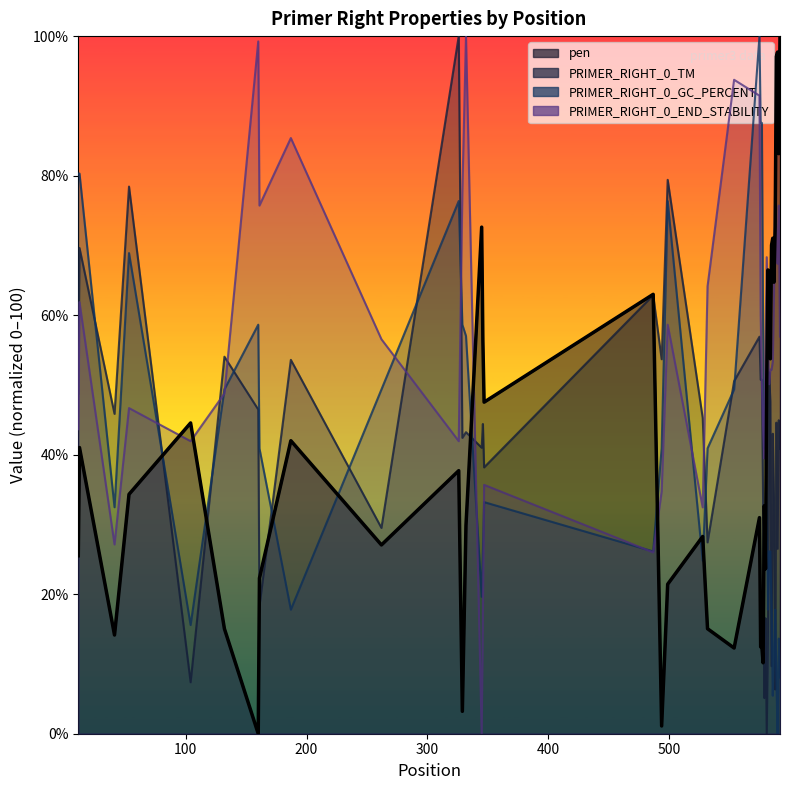

Which has a higher value, 187 or 347?

347